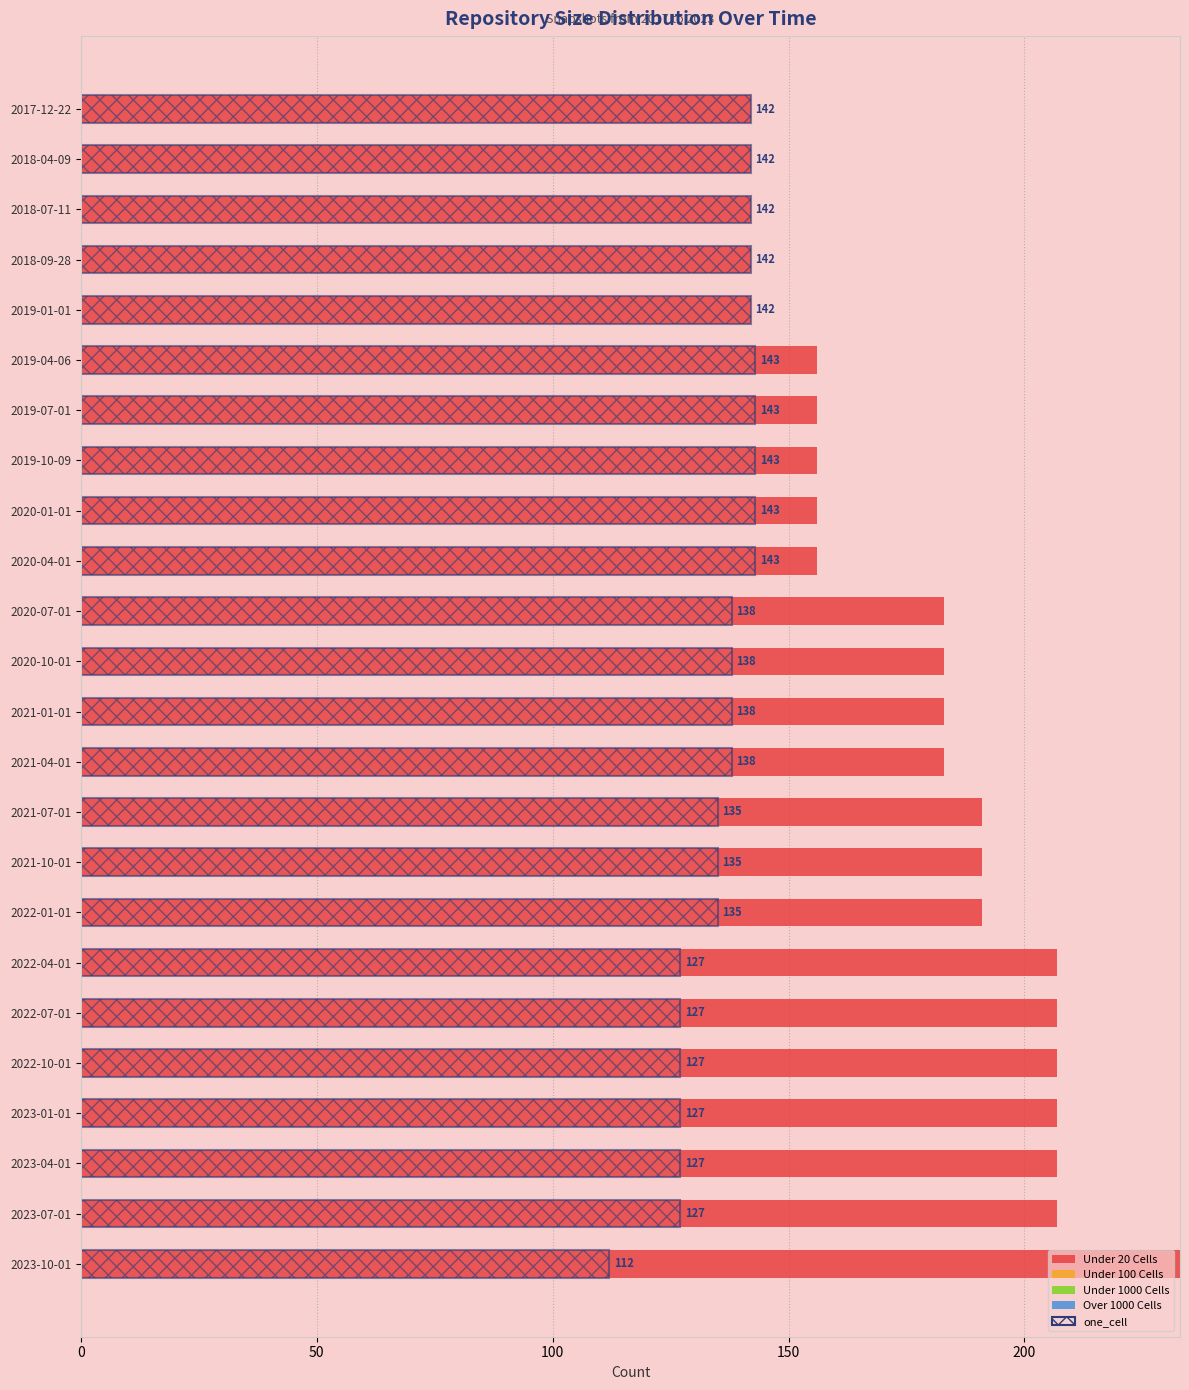

How many bars are there in each group?

5